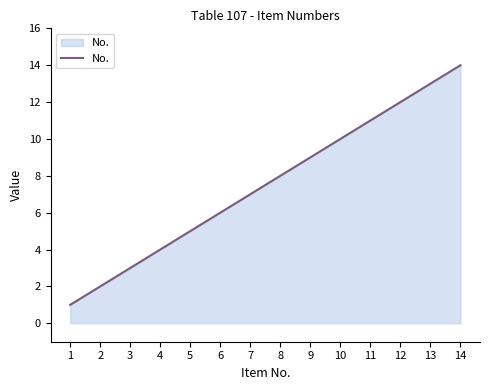

Reading right to left, what are all the values shown in this chart?

14=14	13=13	12=12	11=11	10=10	9=9	8=8	7=7	6=6	5=5	4=4	3=3	2=2	1=1